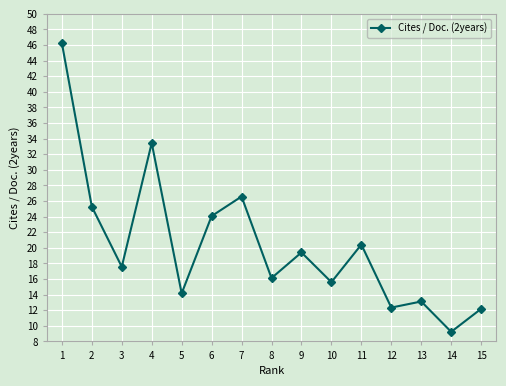

How many distinct data groups are displayed?

1